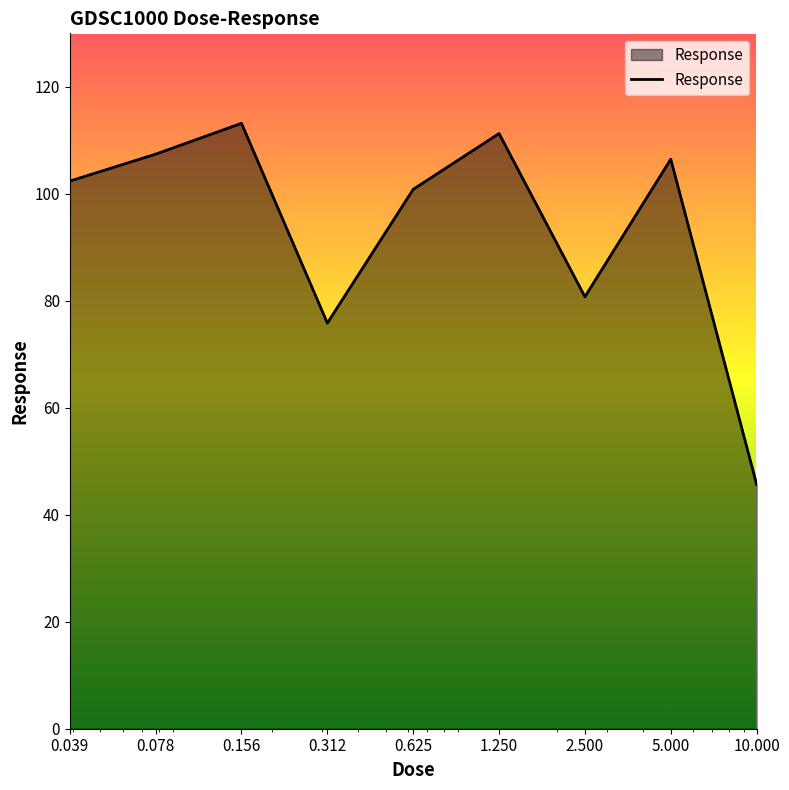

What is the sum of all values?

843.8